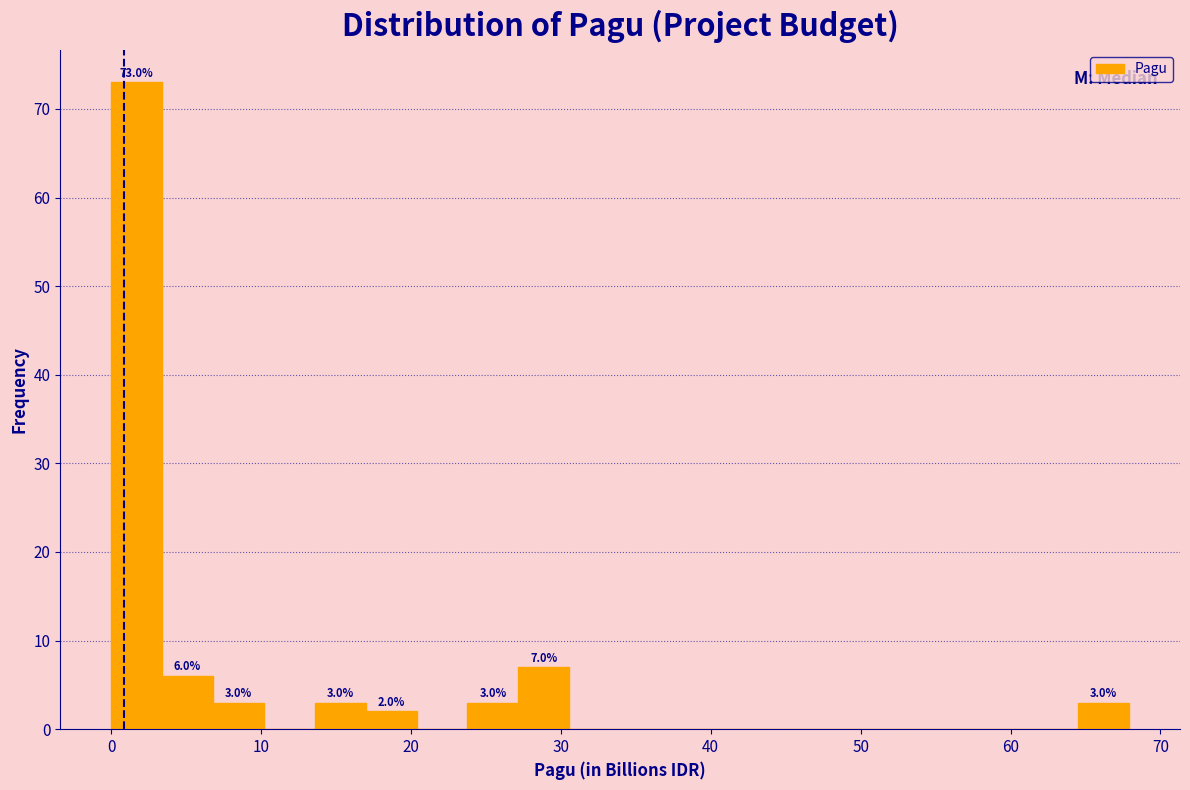

Around what value on the x-axis is the tallest bar? Give the approximate position of its centre, as read against the axis.

2